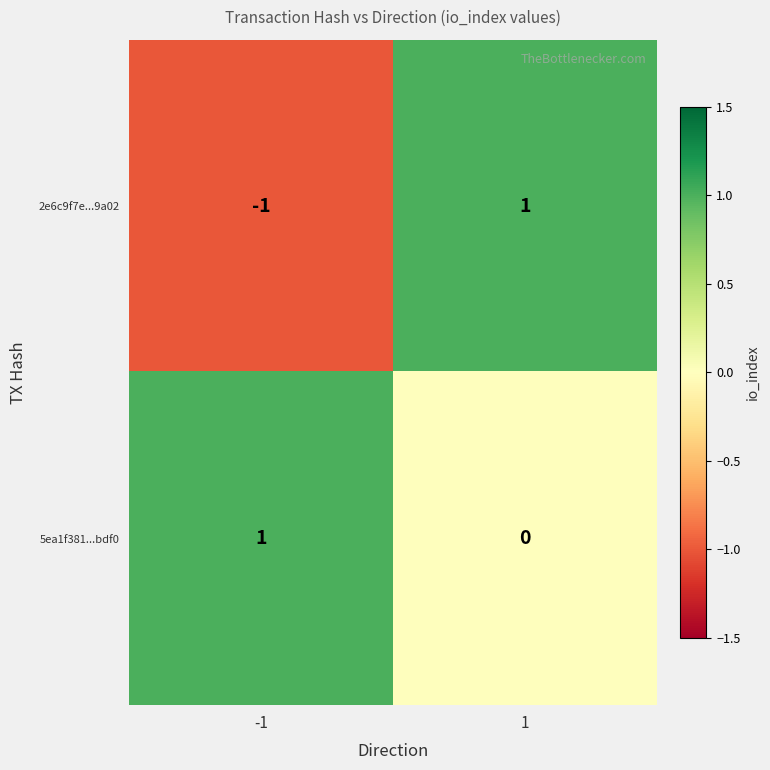

List the series in order of their overall mean, highest first.

5ea1f381...bdf0, 2e6c9f7e...9a02